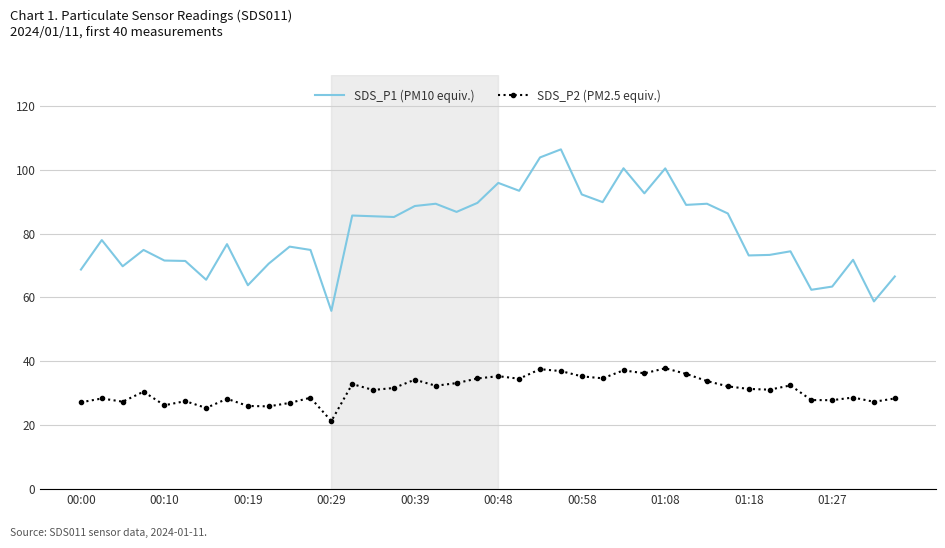

True or false: SDS_P1 (PM10 equiv.) and SDS_P2 (PM2.5 equiv.) cross at least once.

False